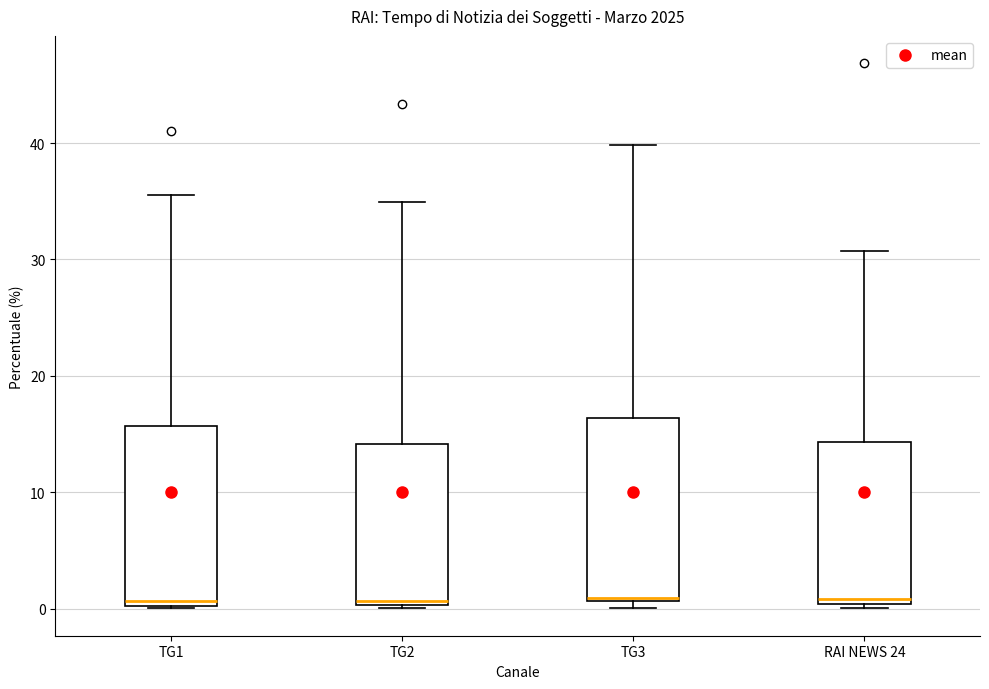

Reading left to right, read every box against the y-axis: the position of its median line, the range the box covers, and the ends of its whiskers. The values are not printed on the chart, so give them approximately, as read against the axis.

TG1: median 1, box 0 to 16, whiskers 0 to 36
TG2: median 1, box 0 to 14, whiskers 0 to 35
TG3: median 1, box 1 to 16, whiskers 0 to 40
RAI NEWS 24: median 1, box 0 to 14, whiskers 0 (just below the box's lower edge) to 31